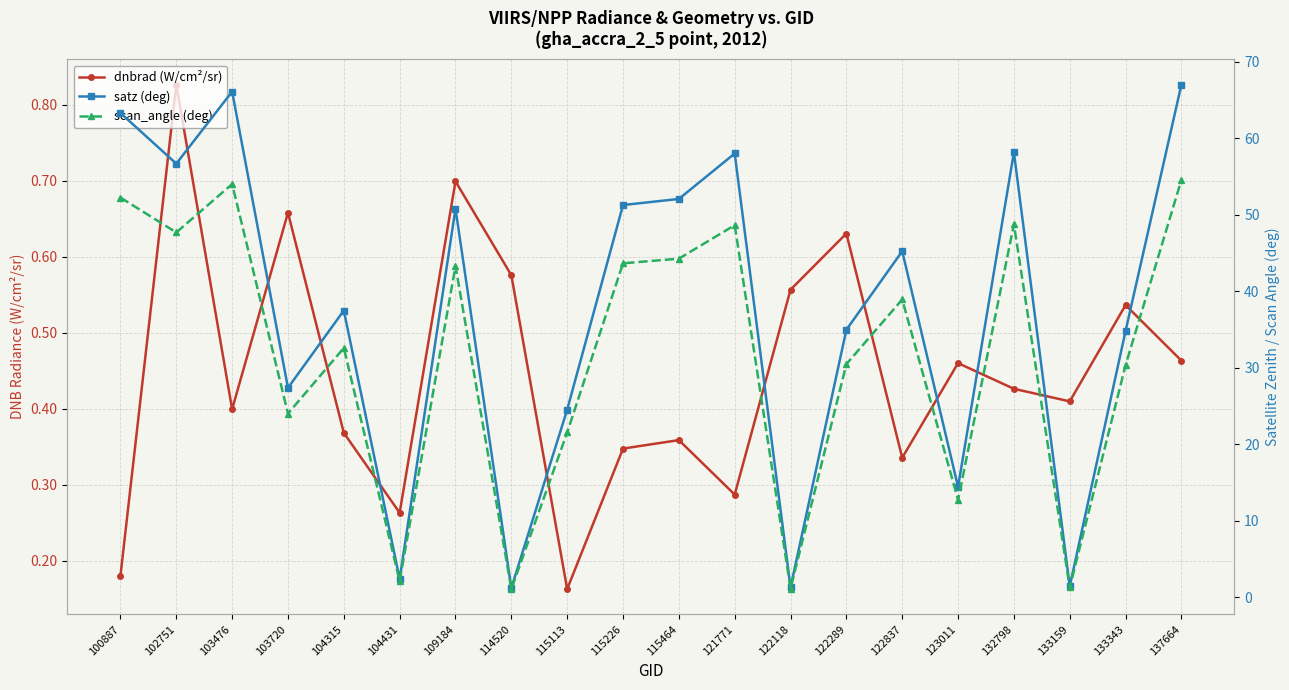

List the series in order of their peak value, lowest first.

dnbrad (W/cm²/sr), scan_angle (deg), satz (deg)